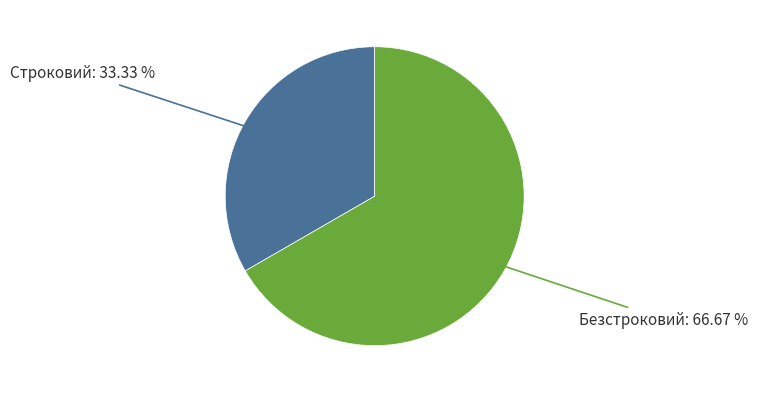

Does any single category account for the majority?

Yes